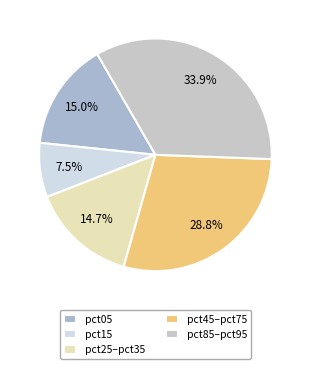

Which category has the smallest portion of the pie?

pct15